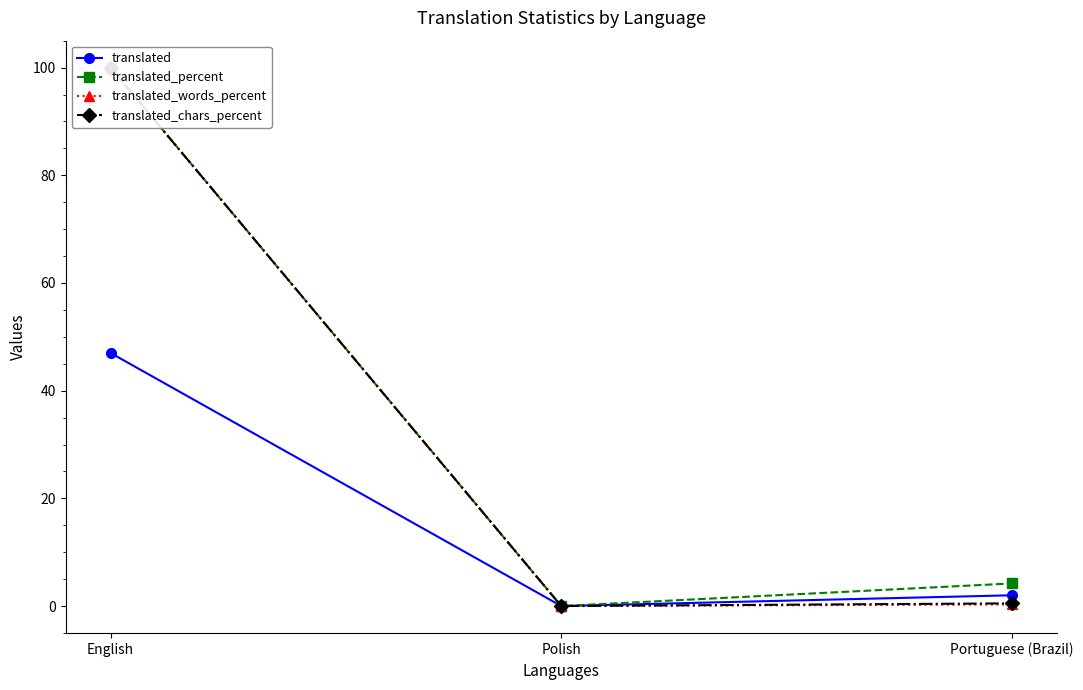

What value does the translated_words_percent series have at English?

100.0